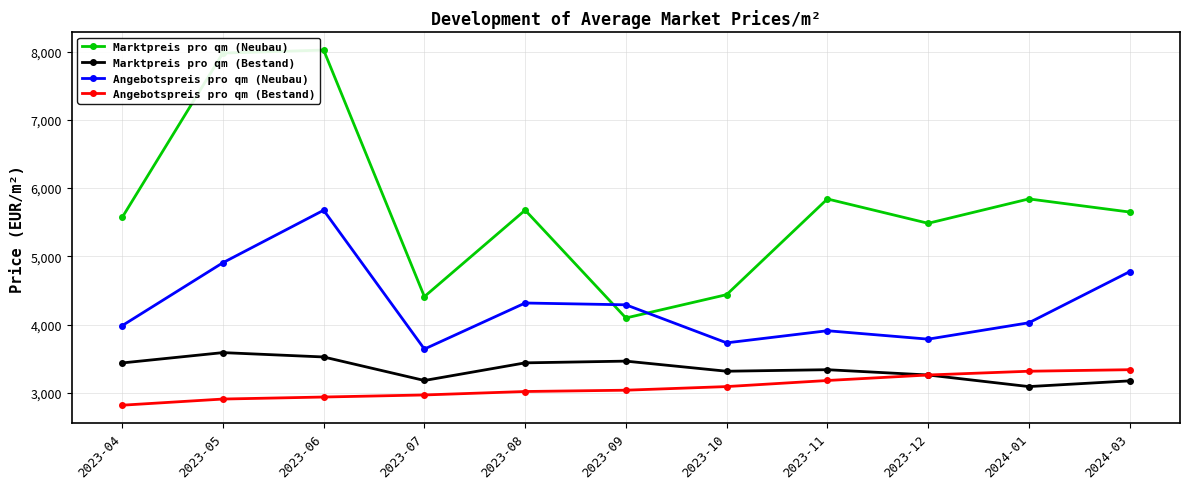

True or false: Angebotspreis pro qm (Neubau) has more than 0 points higher than both neighbors.

True